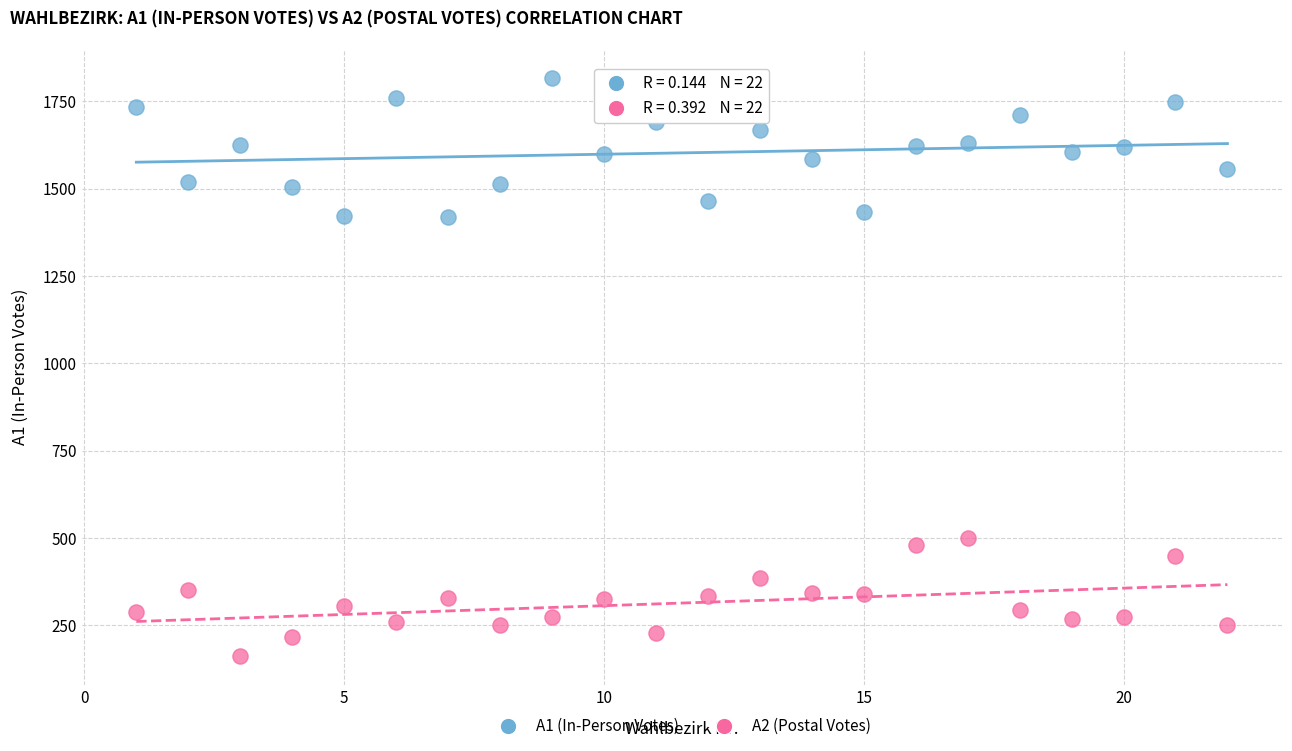

Which series has the widest spread of Y values?

A1 (In-Person Votes)